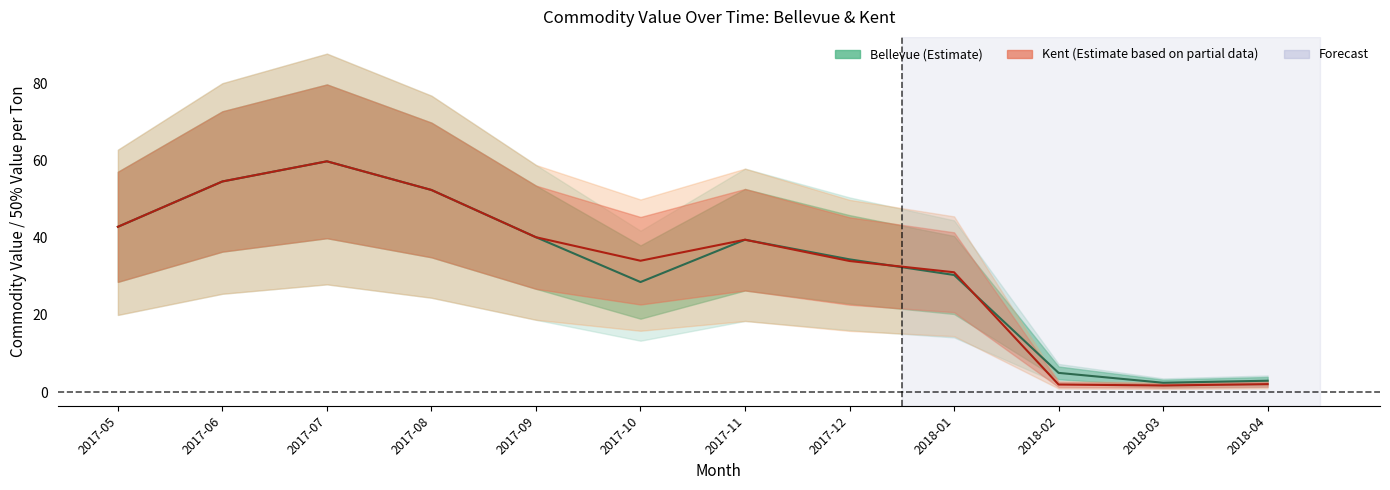

True or false: Bellevue Commodity Value has a value of 4.1 at 2018-04.

False